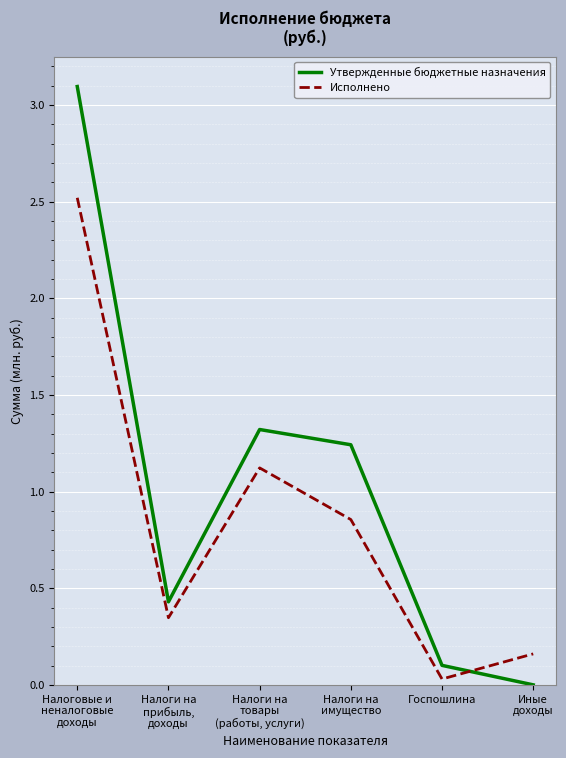

Is the value of Утвержденные бюджетные назначения at Госпошлина greater than the value of Исполнено at Госпошлина?

Yes